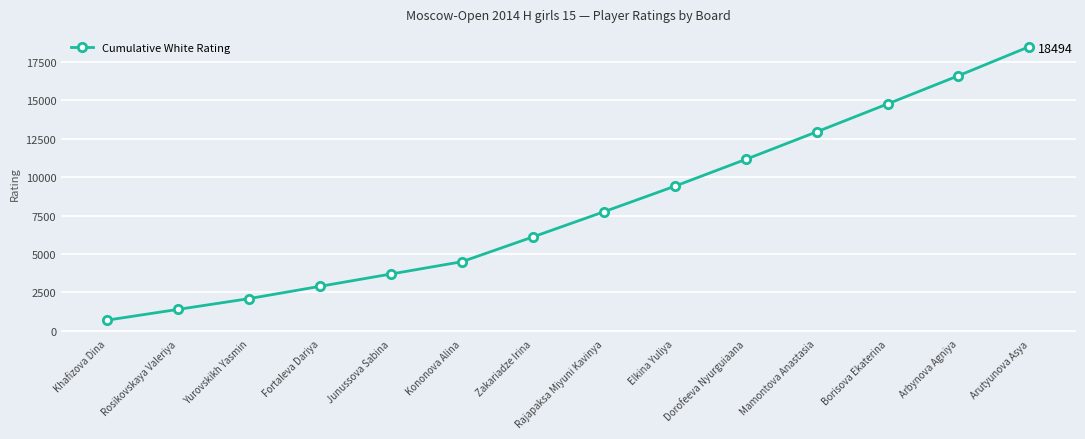

True or false: the data shows 14763 at Borisova Ekaterina.

True